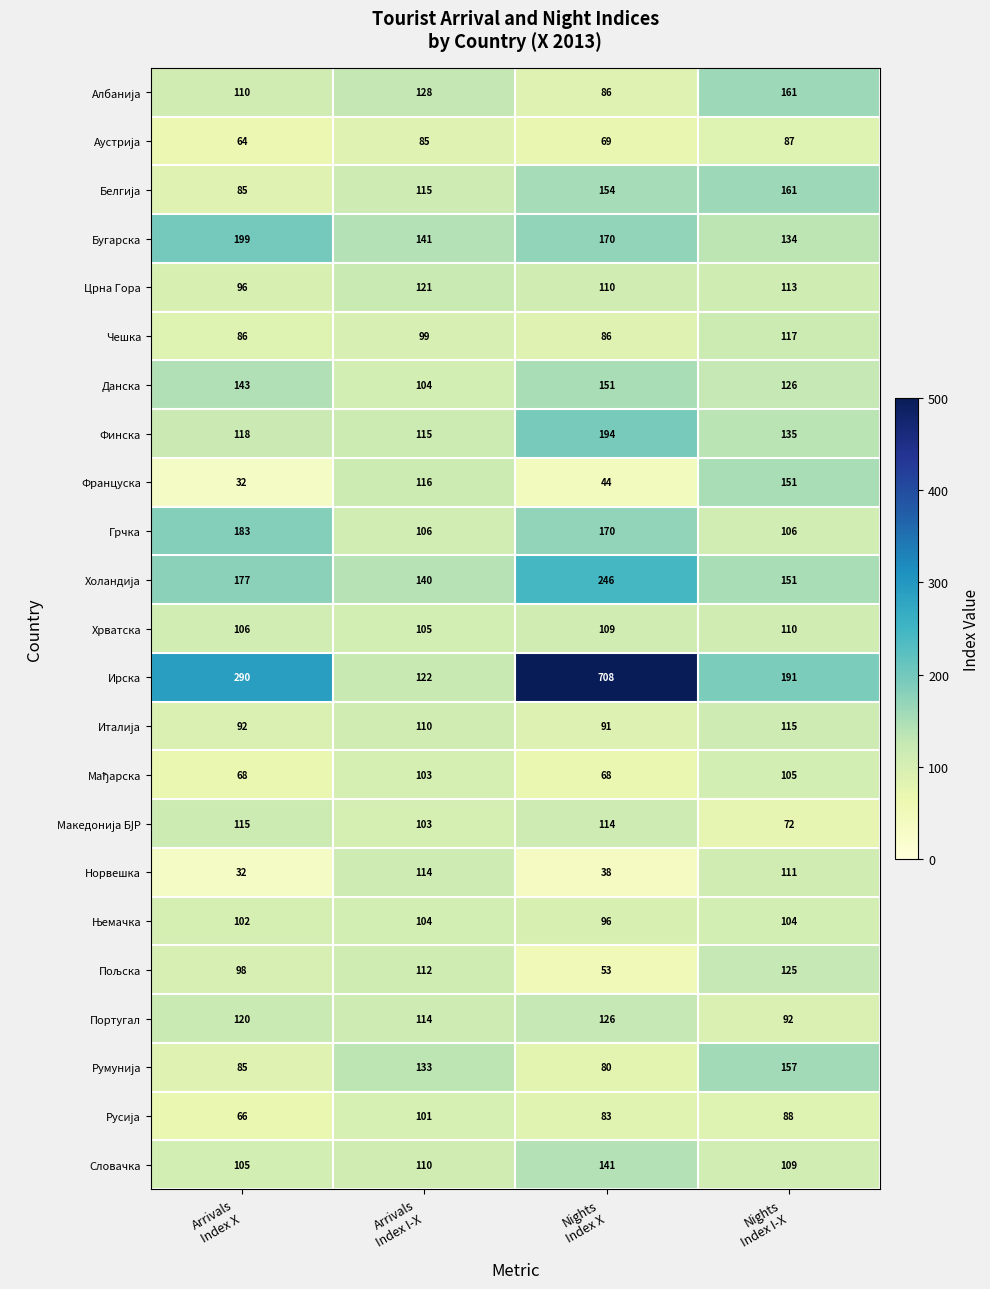

What is the difference between the second highest and second lowest values in the Грчка series?

64